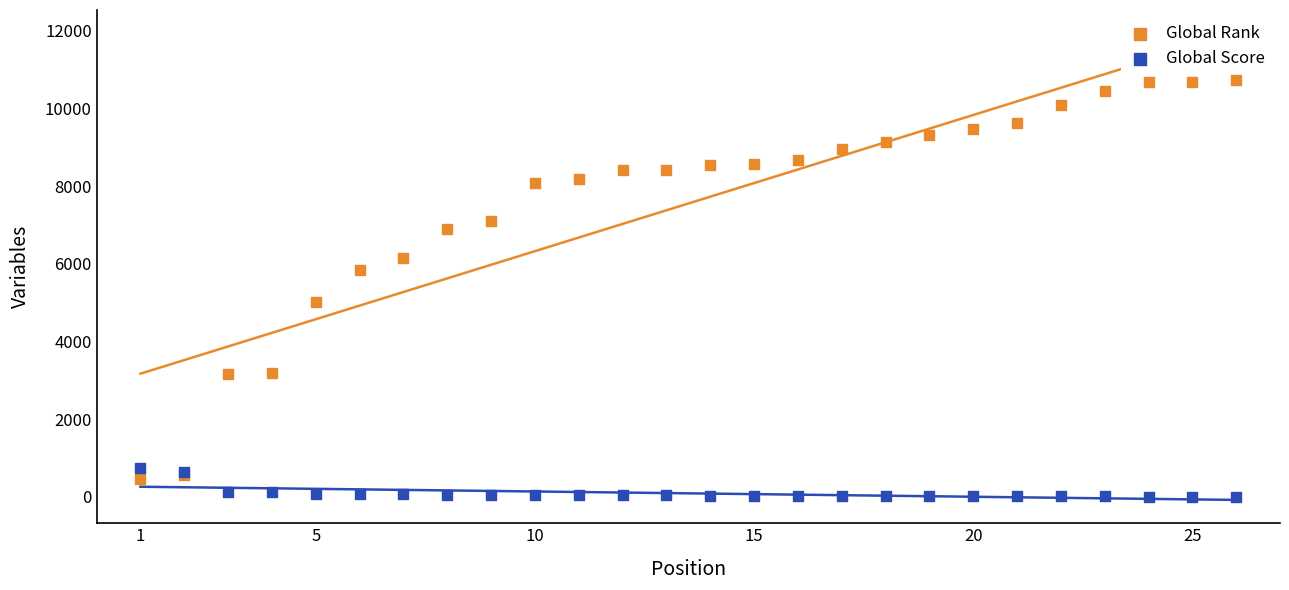

What are all the series names shown in the legend?

Global Rank, Global Score